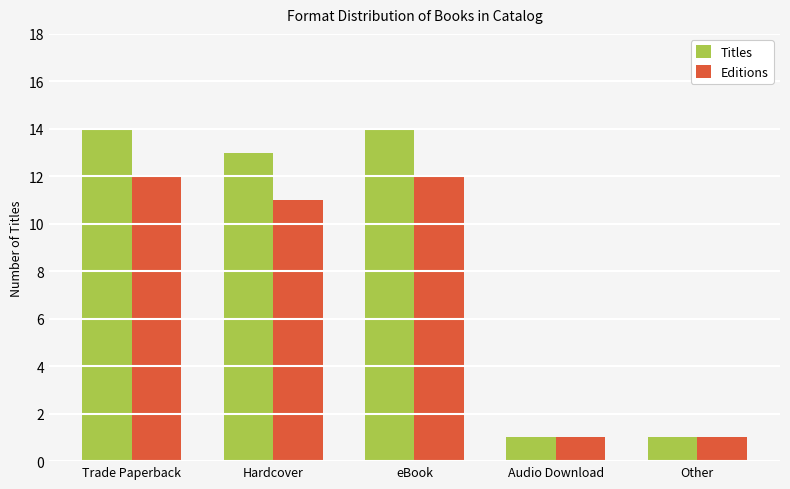

The Titles series shows 14 at Trade Paperback. True or false?

True